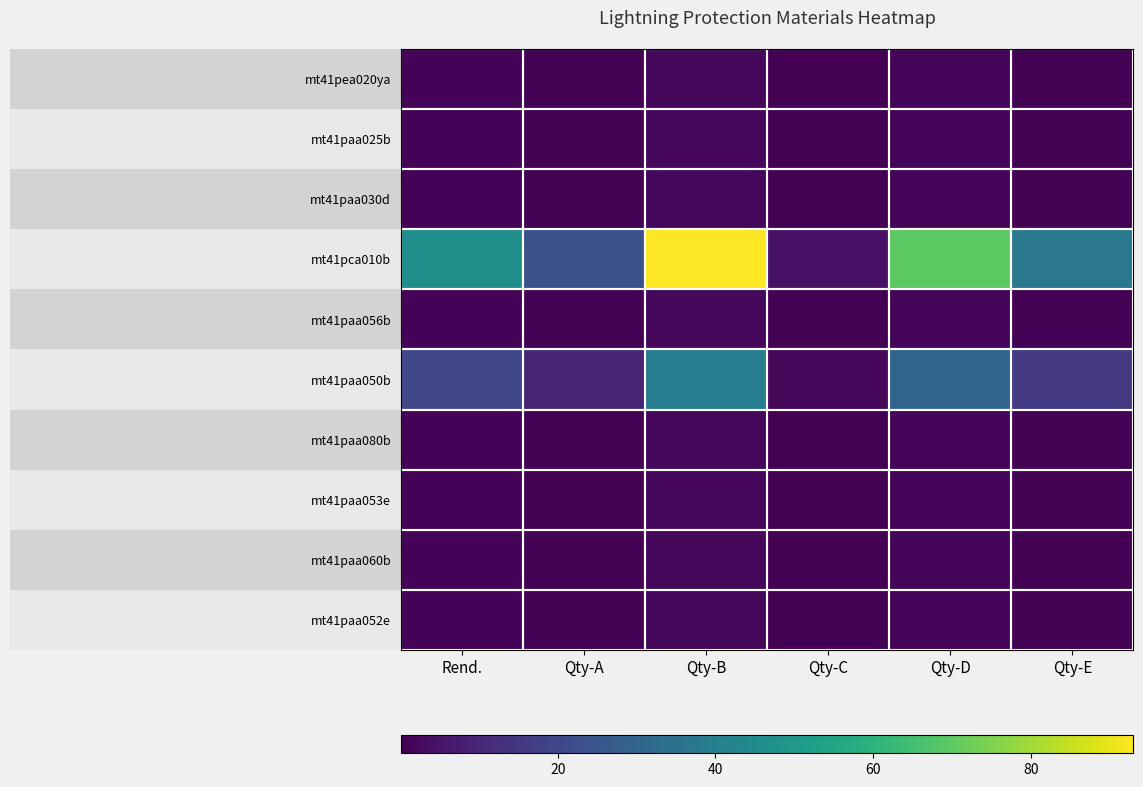

Which series has the largest total across all categories?

mt41pca010b